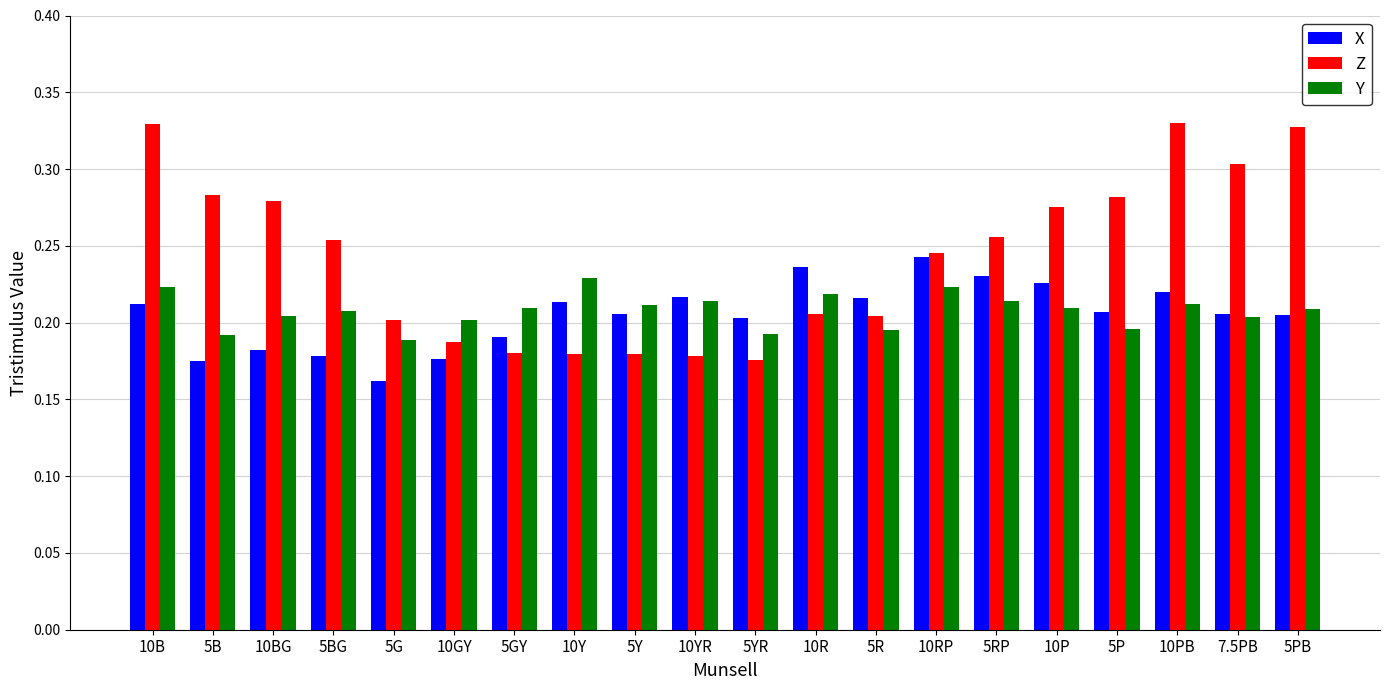

What is the total value across all series at 5P?

0.7